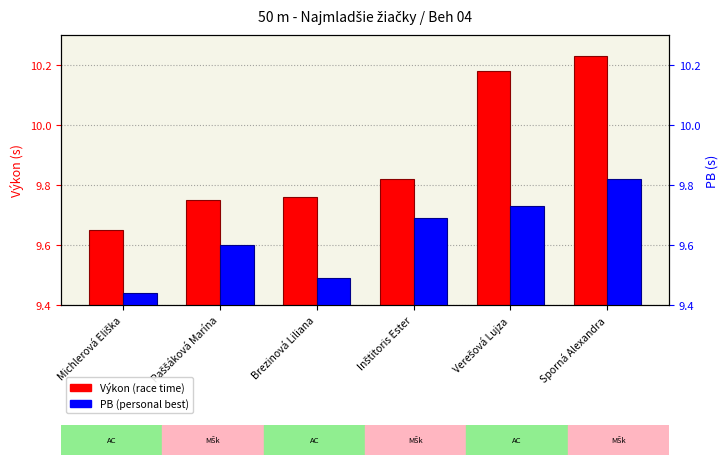

What is the greatest value displayed?

10.2